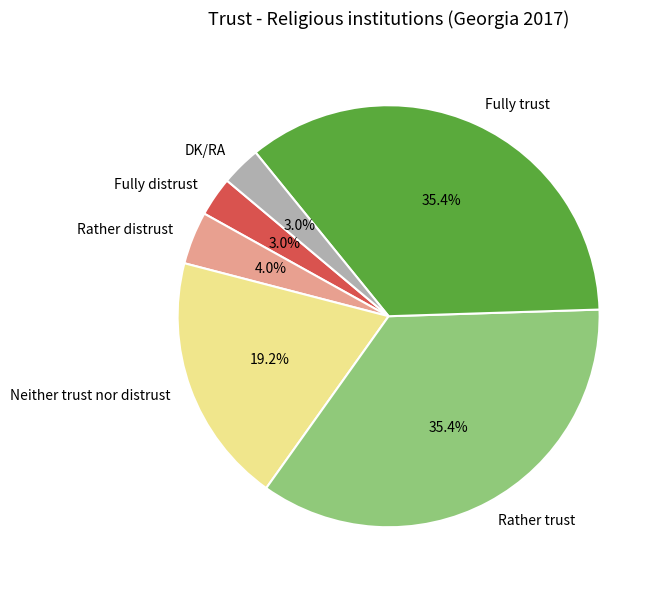

Does Neither trust nor distrust represent more than half of the total?

No